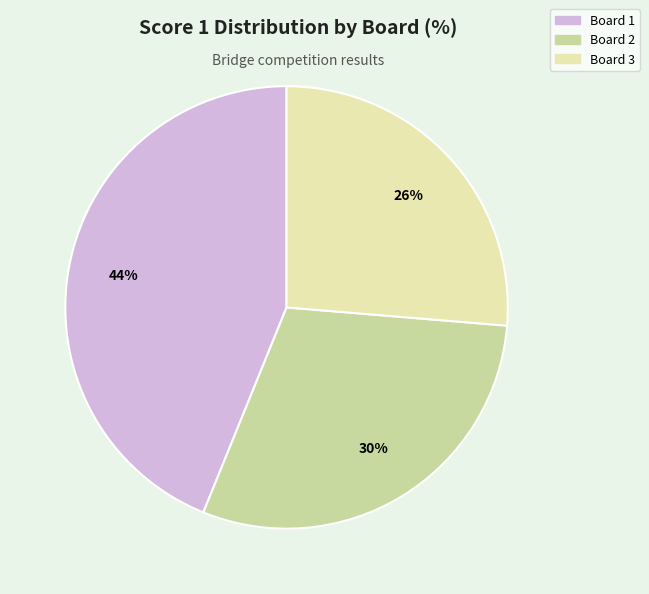

What is the ratio of the value at Board 3 to the value at Board 2?

0.9